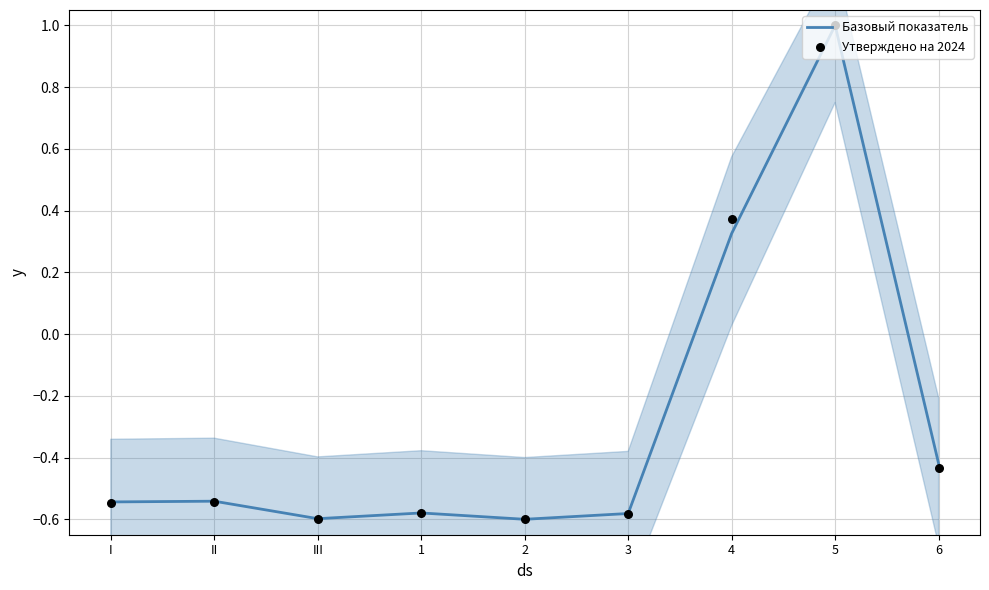

Which series contains the lowest Y value?

Базовый показатель